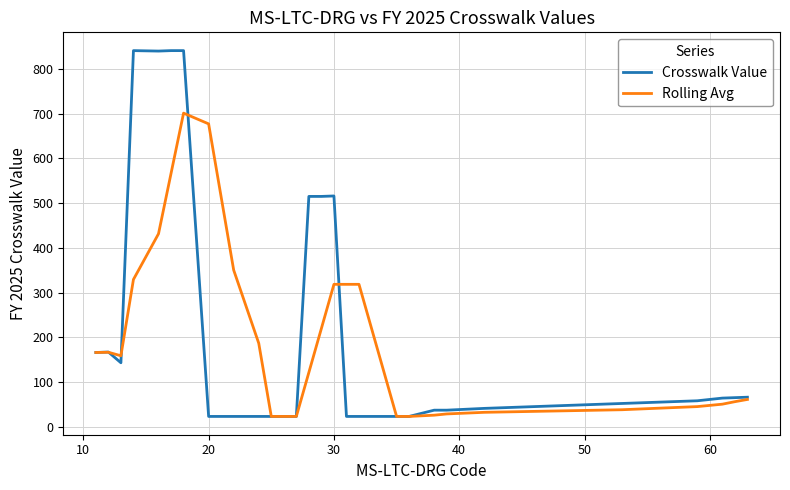

Rank the series by their maximum value, from highest to lowest.

Crosswalk Value, Rolling Avg